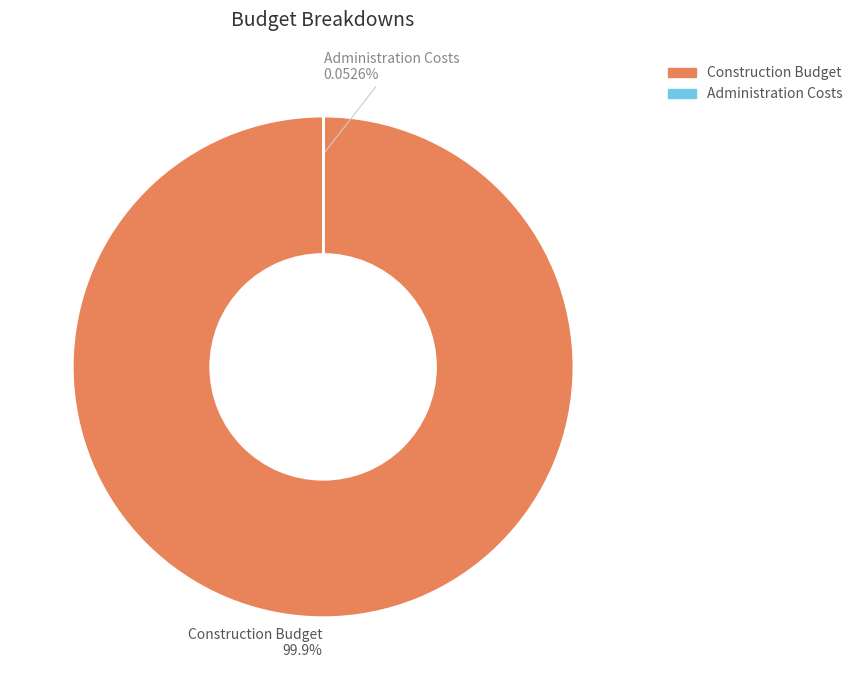

What is the largest slice in the pie chart?

Construction Budget